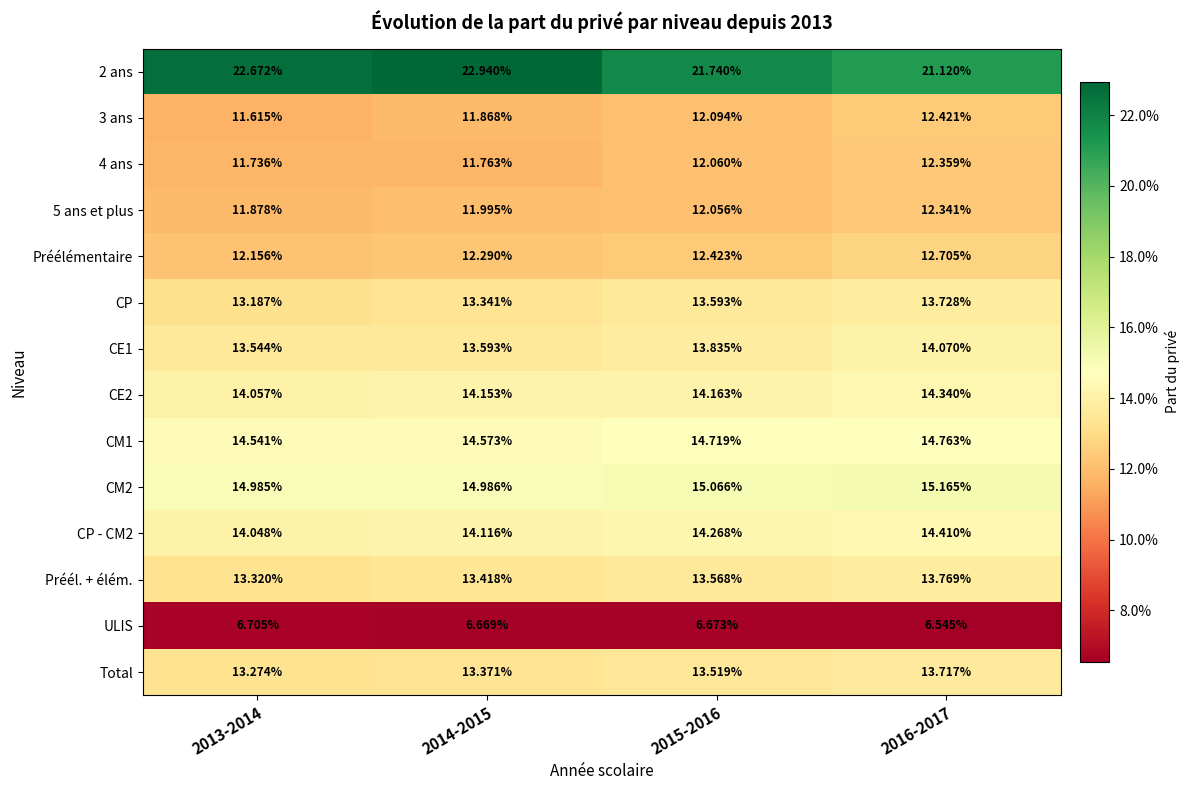

Is the value of 3 ans at 2016-2017 greater than the value of CE2 at 2016-2017?

No